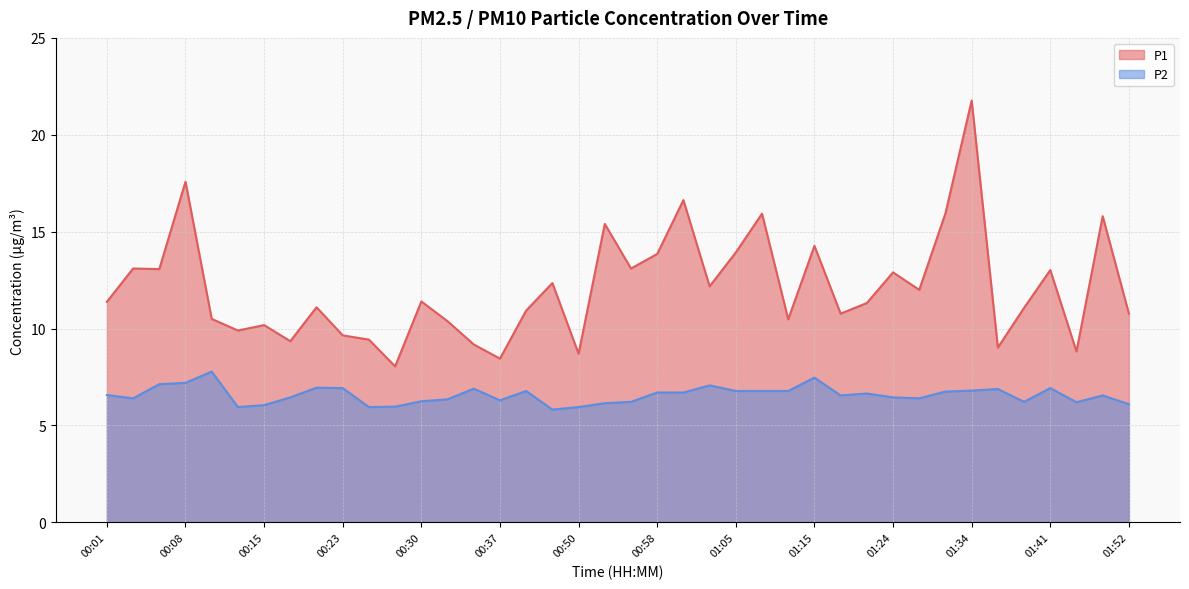

How many data points in P2 are less than 6?

5